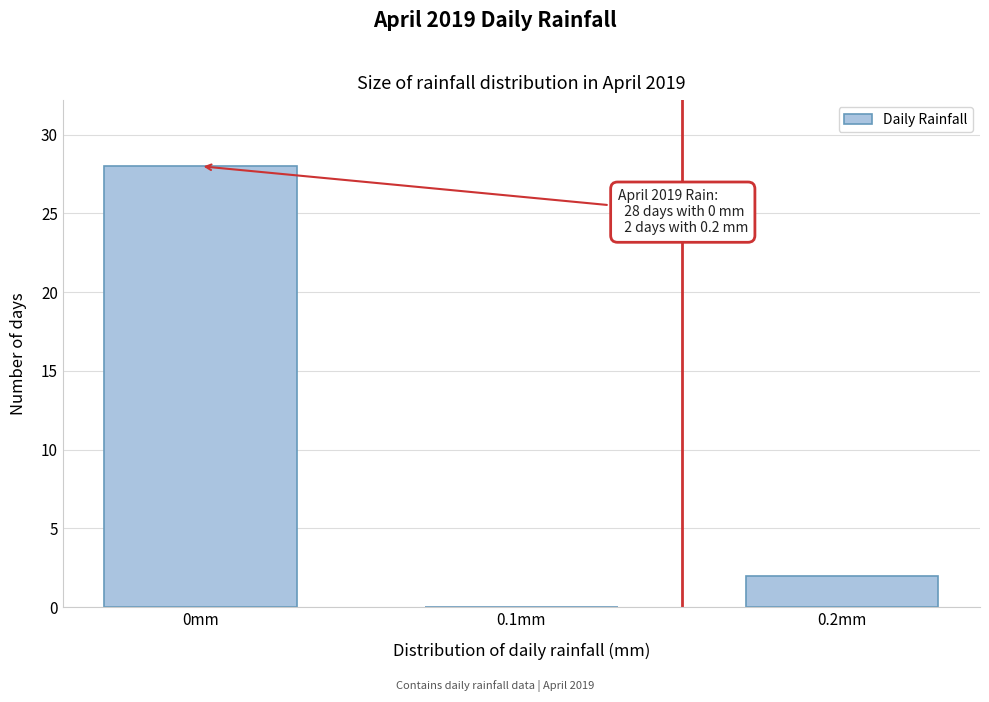

Reading left to right, extract all data points from this chart.

0mm=28	0.1mm=0	0.2mm=2